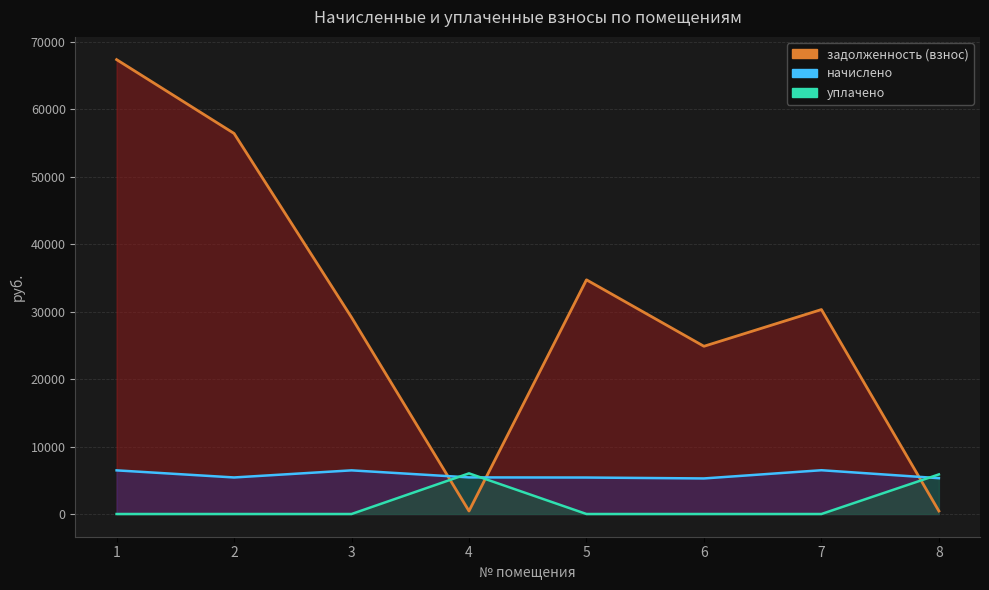

Where is задолженность (взнос) nearest to the value 33901?

5